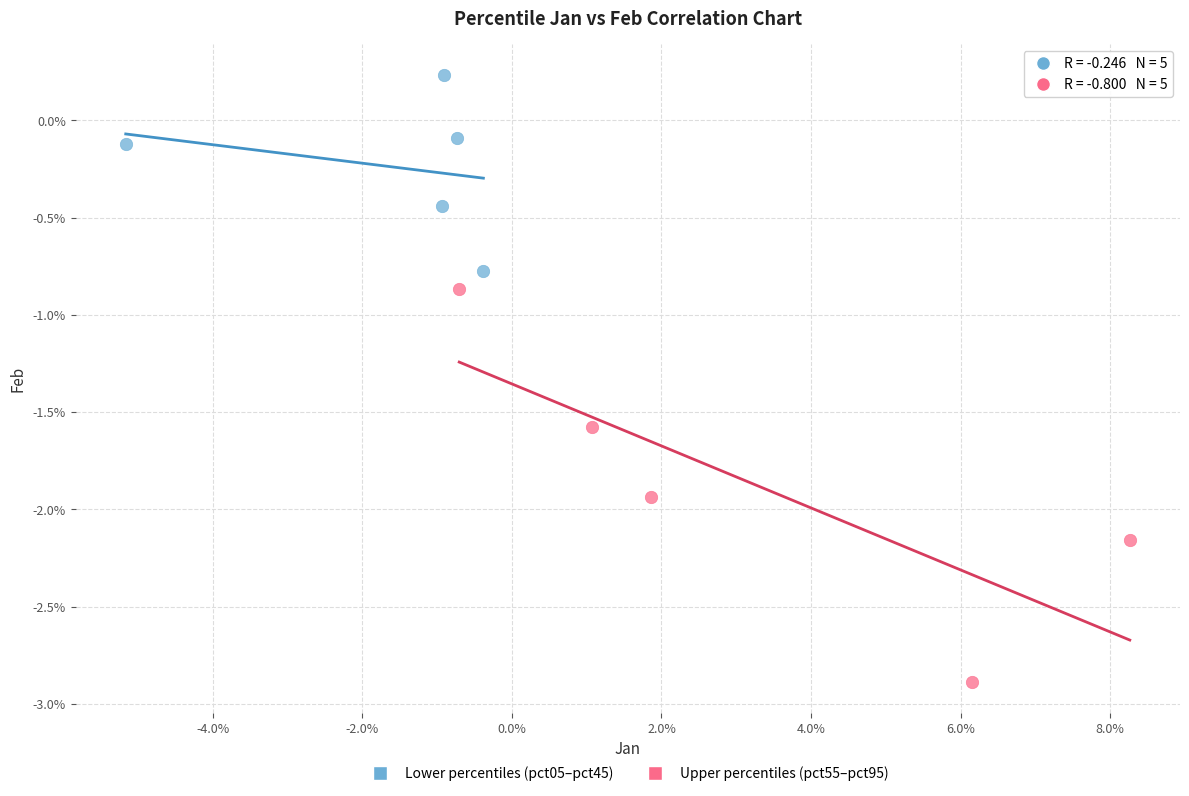

Which series has the largest Y range (max minus min)?

Upper percentiles (pct55–pct95)